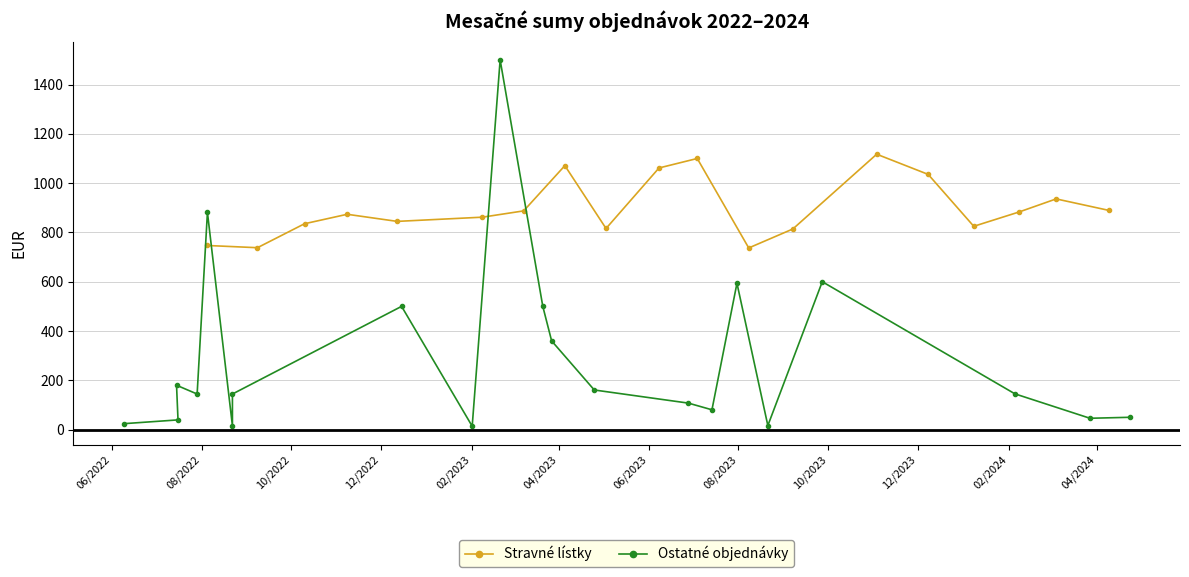

What is the average value of the Stravné lístky (Up Dejeuner) series?

883.4